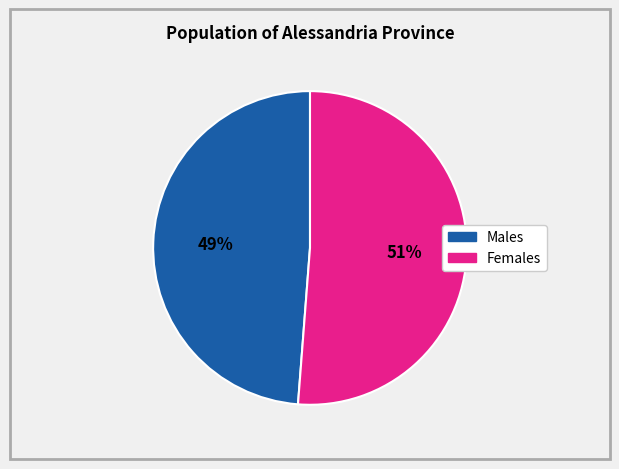

To the nearest percent, what is the difference between the largest and smallest slice percentages?

2%